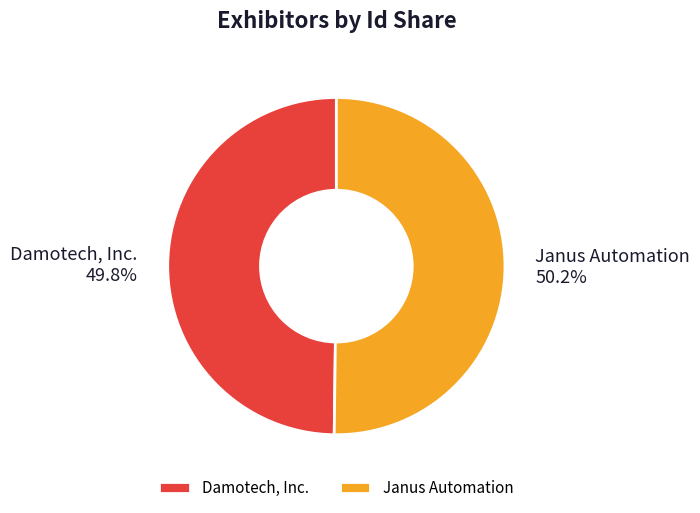

Count the number of slices in the pie.

2